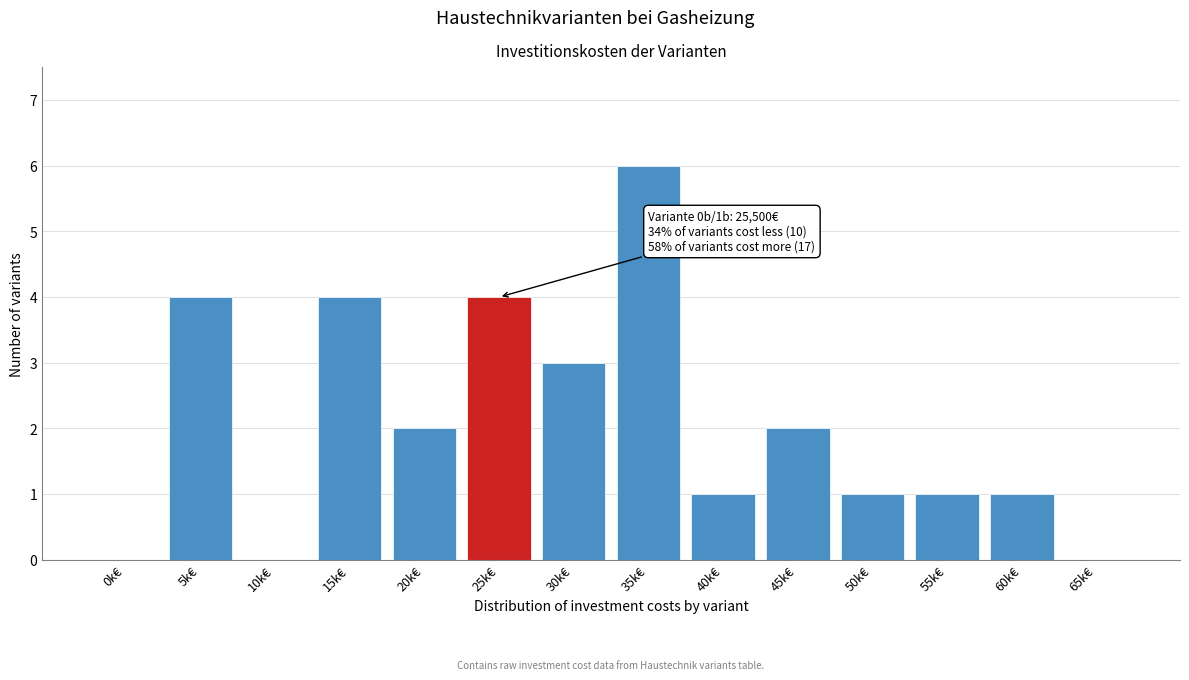

Reading left to right, transcribe all the data shown in this chart.

0k€=0	5k€=4	10k€=0	15k€=4	20k€=2	25k€=4	30k€=3	35k€=6	40k€=1	45k€=2	50k€=1	55k€=1	60k€=1	65k€=0